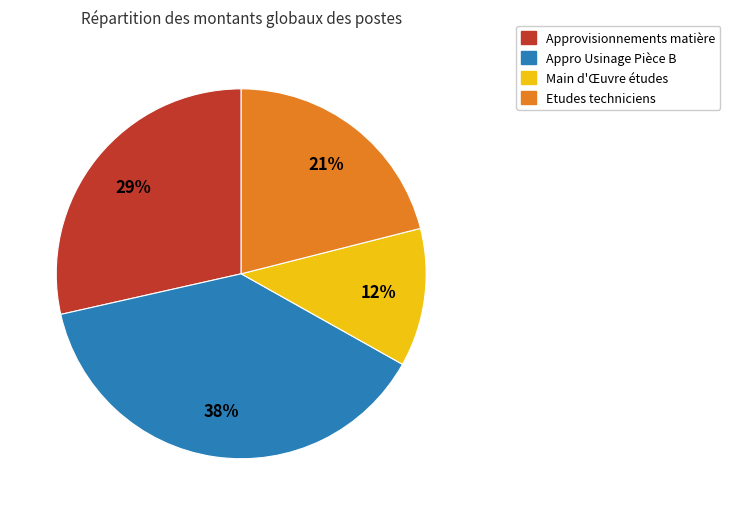

To the nearest percent, what is the difference between the largest and smallest slice percentages?

26%